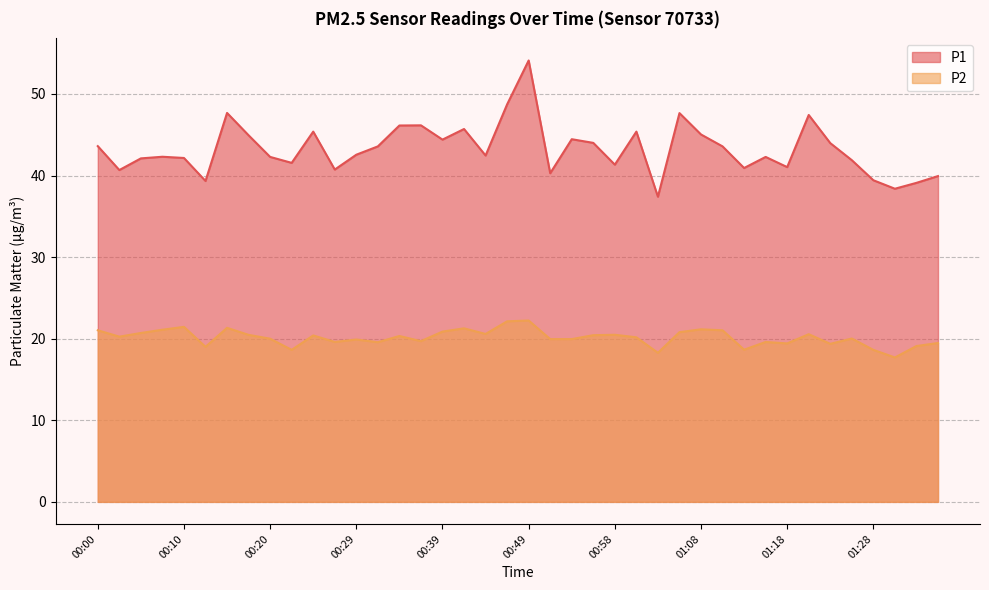

Between 00:12 and 00:15, which series saw the biggest shift?

P1